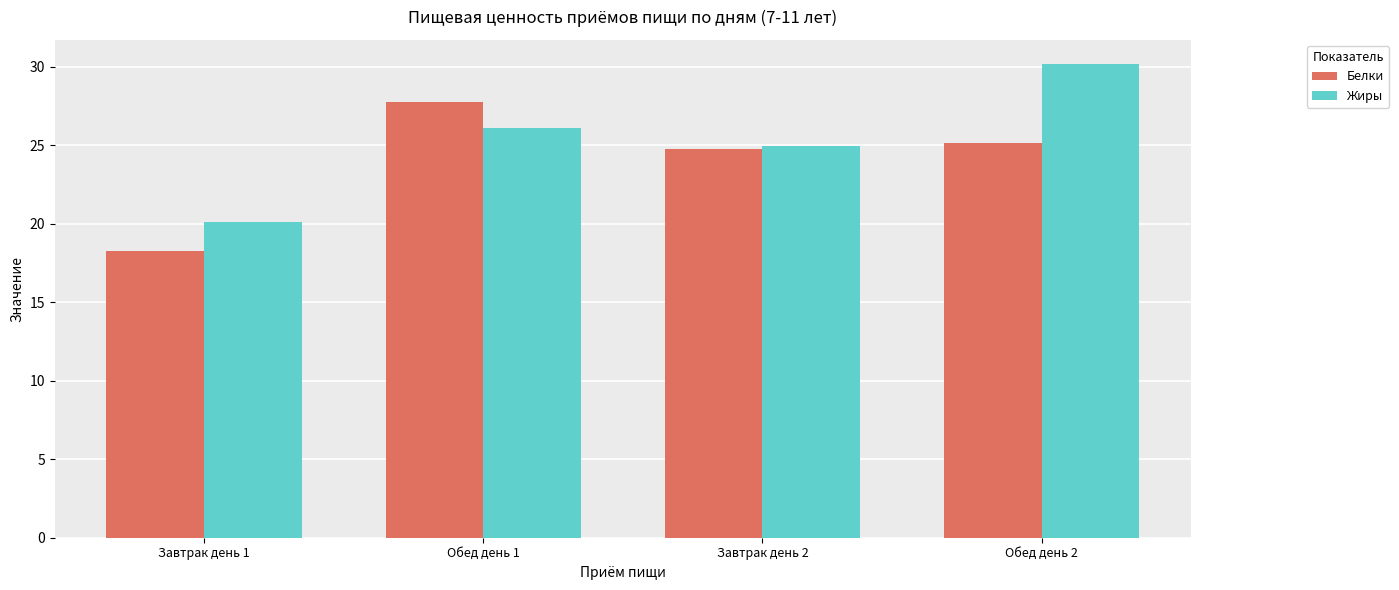

Rank the categories by Жиры value from highest to lowest.

Обед день 2, Обед день 1, Завтрак день 2, Завтрак день 1